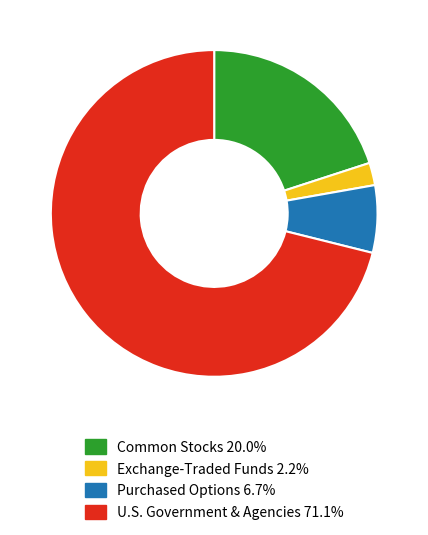

Does any single category account for the majority?

Yes